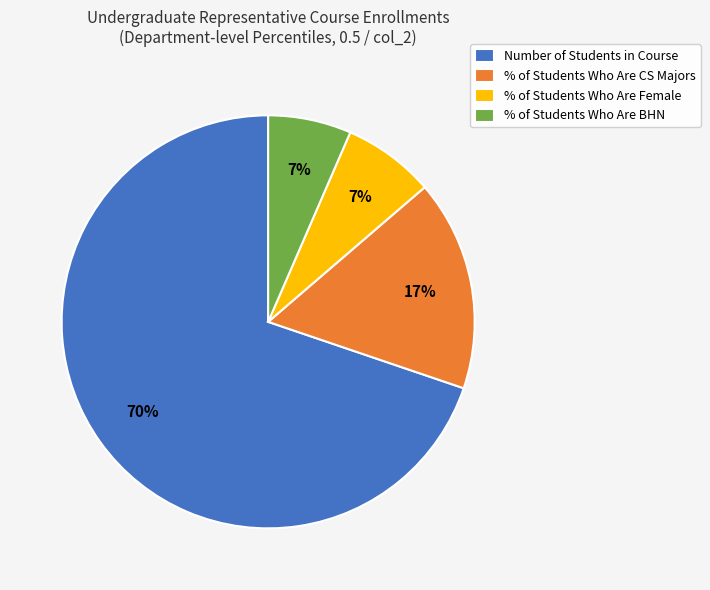

Which slice is the largest?

Number of Students in Course